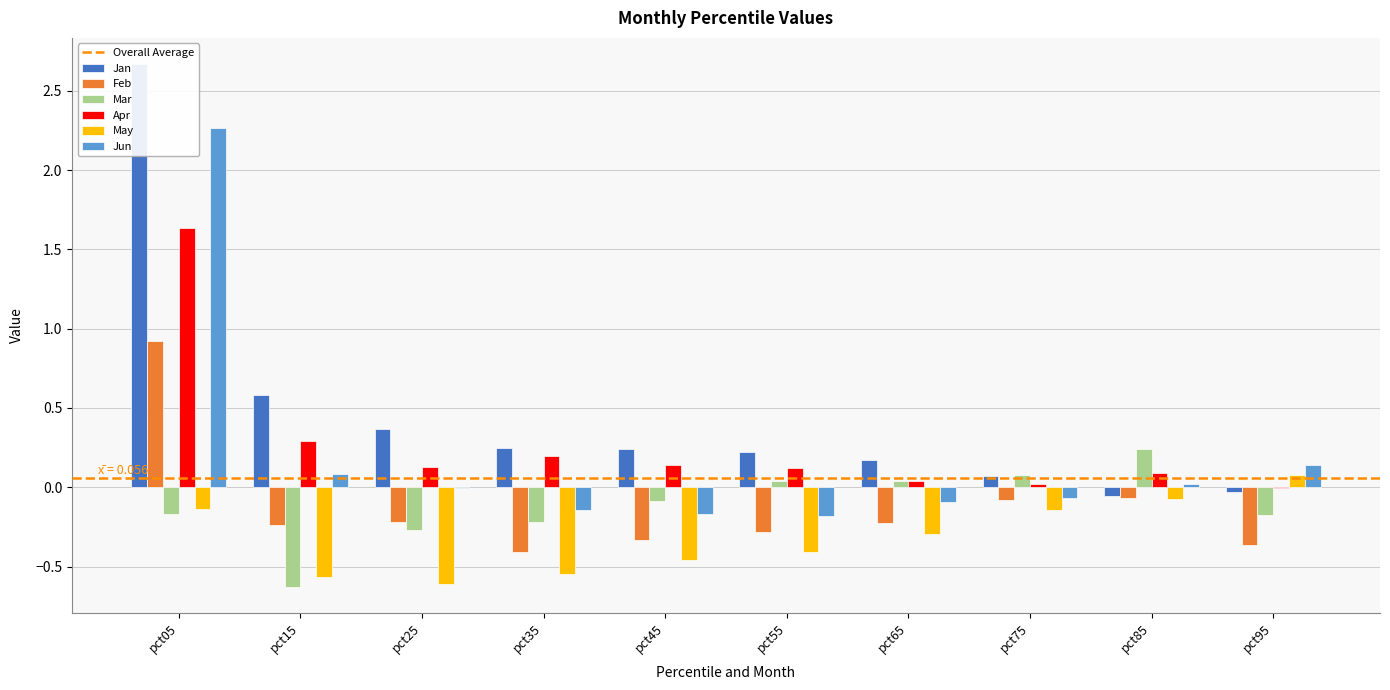

Is the value of May at pct65 greater than the value of Jan at pct75?

No